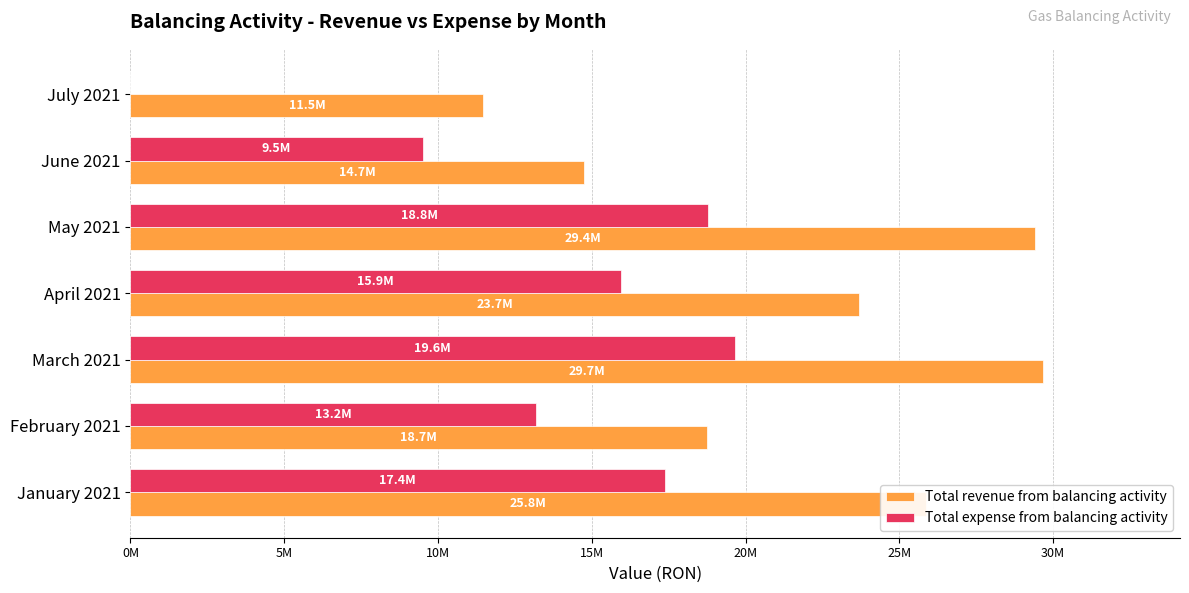

What are all the series names shown in the legend?

Total revenue from balancing activity, Total expense from balancing activity